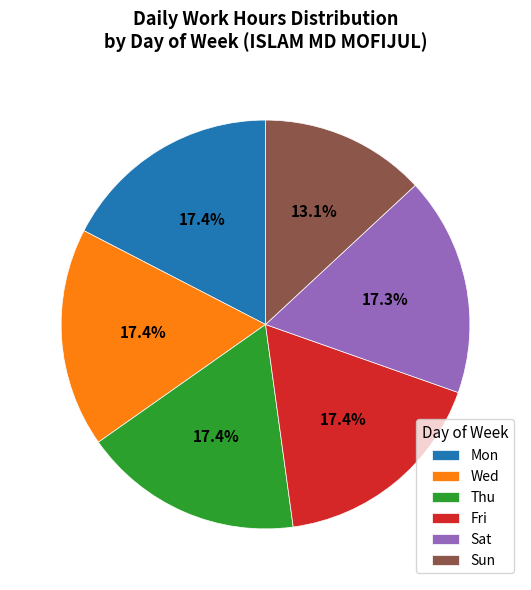

Which has a higher value, Sun or Thu?

Thu